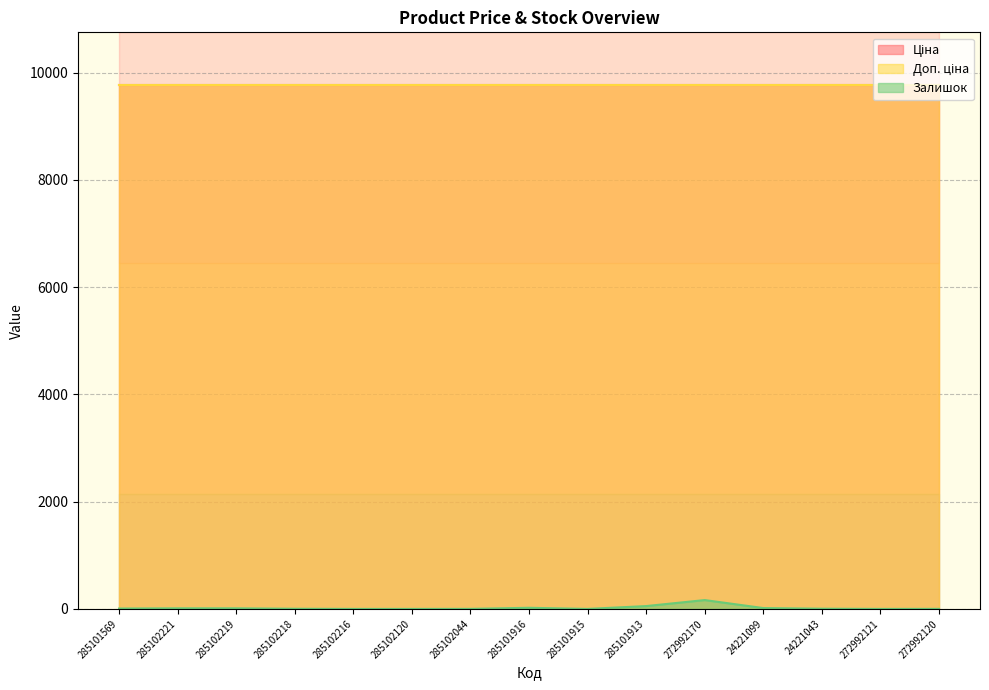

What is the difference between the second highest and second lowest values in the Залишок series?

53.0